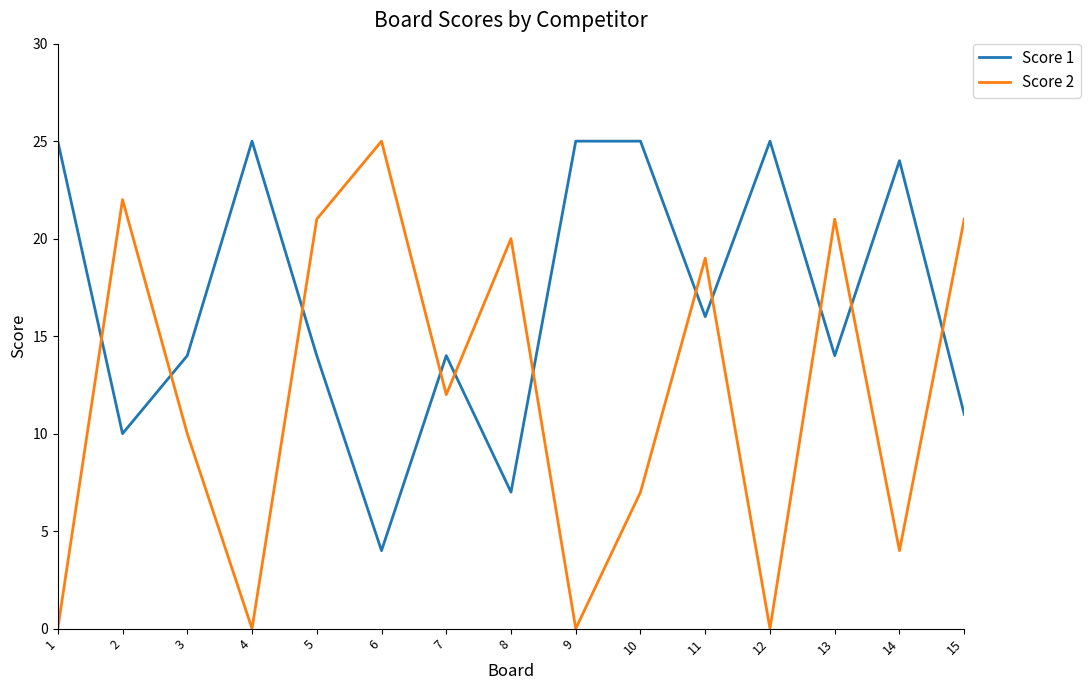

What is the greatest value displayed?

25